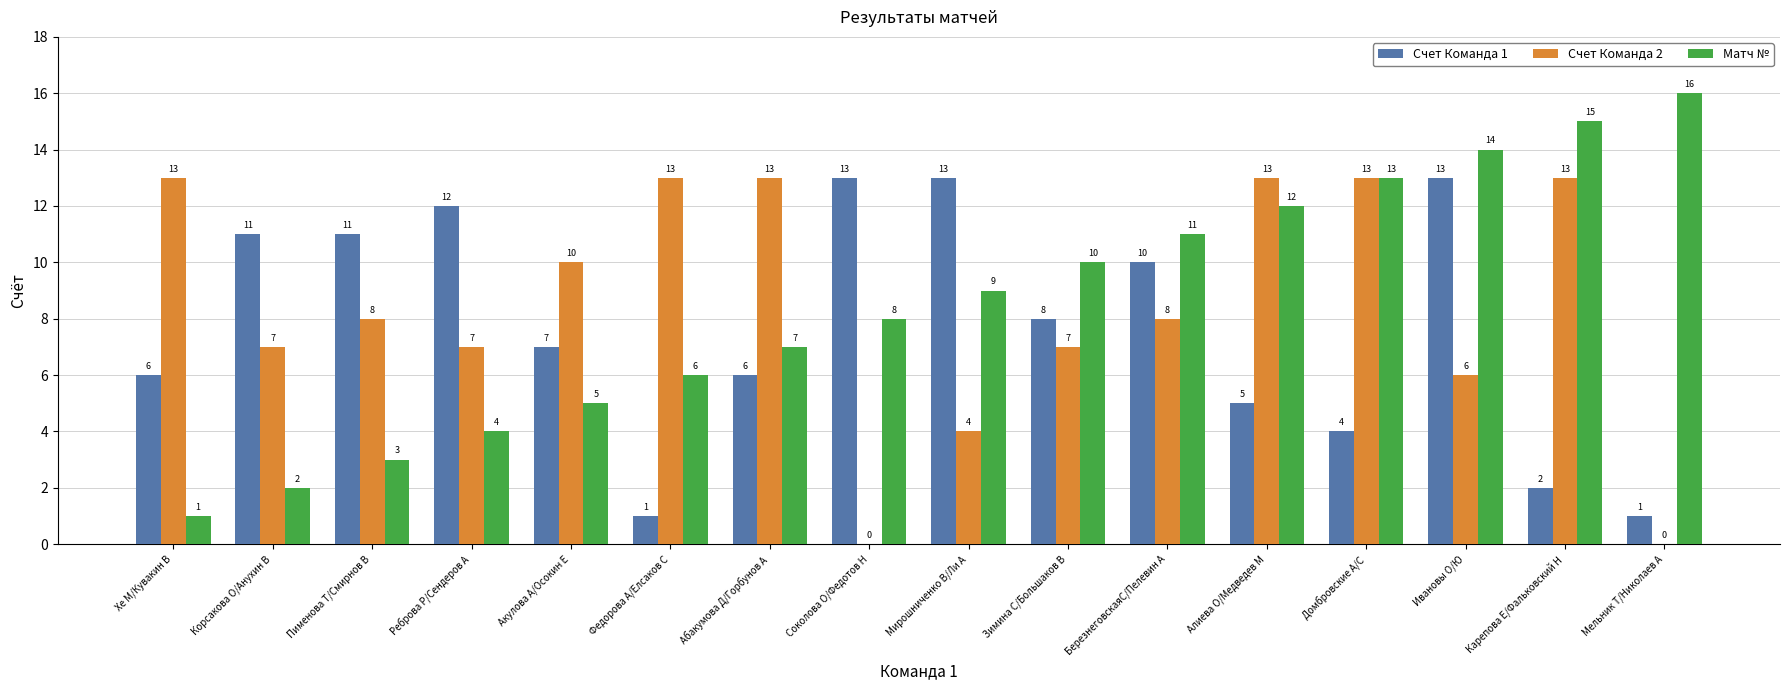

At which category does the chart reach its peak across all series?

Мельник Т/Николаев А